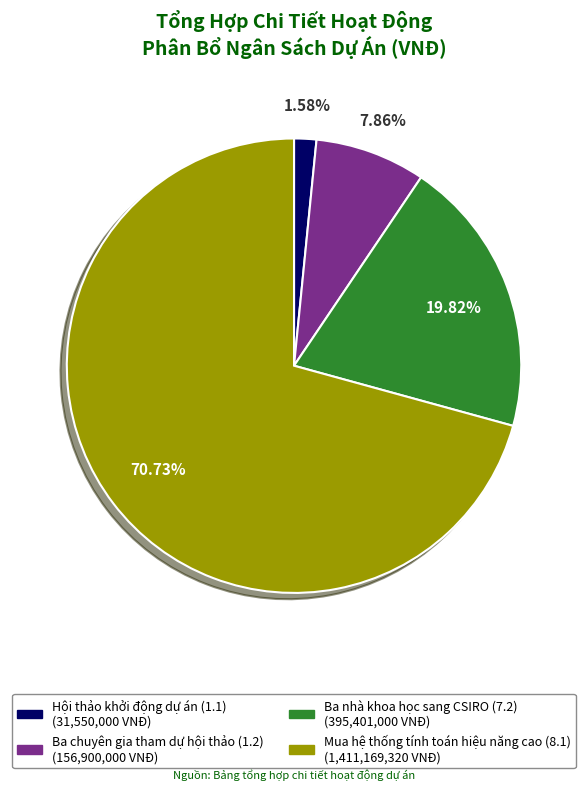

Does Mua hệ thống tính toán hiệu năng cao (8.1) represent more than half of the total?

Yes